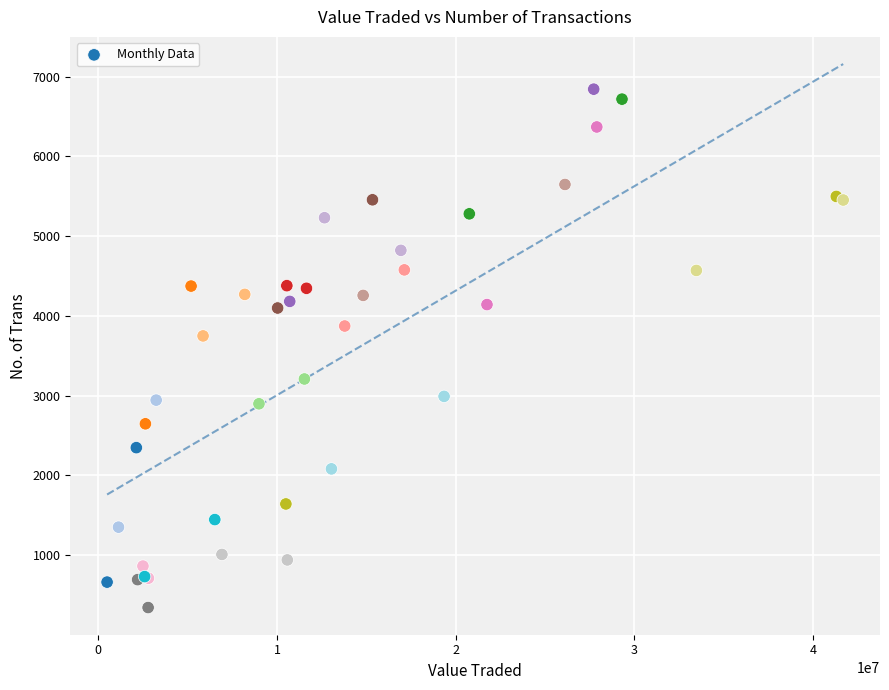

What Y value in the scatter plot is closest to 3593?

3749